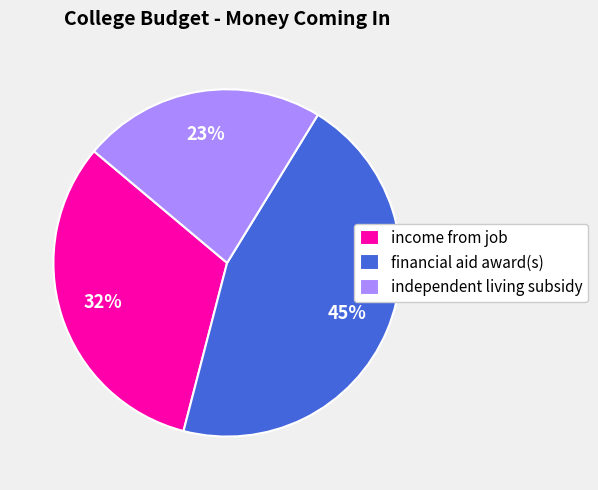

Do financial aid award(s) and independent living subsidy together represent more than half of the pie?

Yes